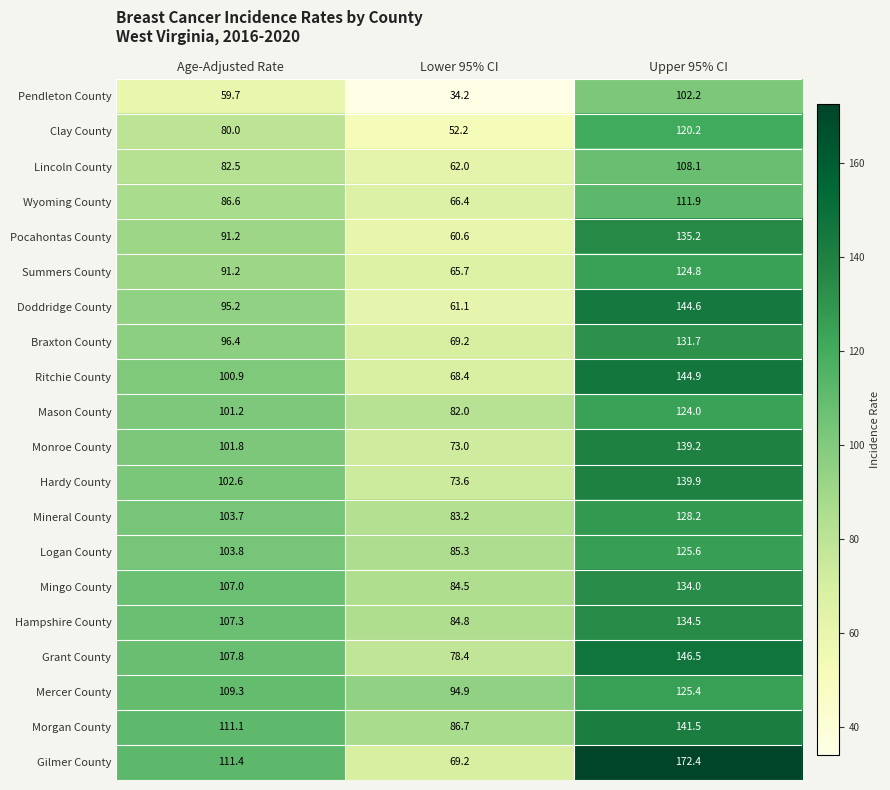

What is the minimum value for Pocahontas County?

60.6